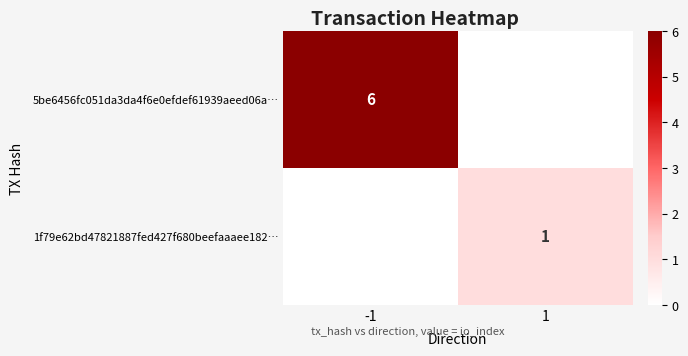

True or false: 5be6456fc051da3da4f6e0efdef61939aeed06a… has a value of 9 at -1.

False